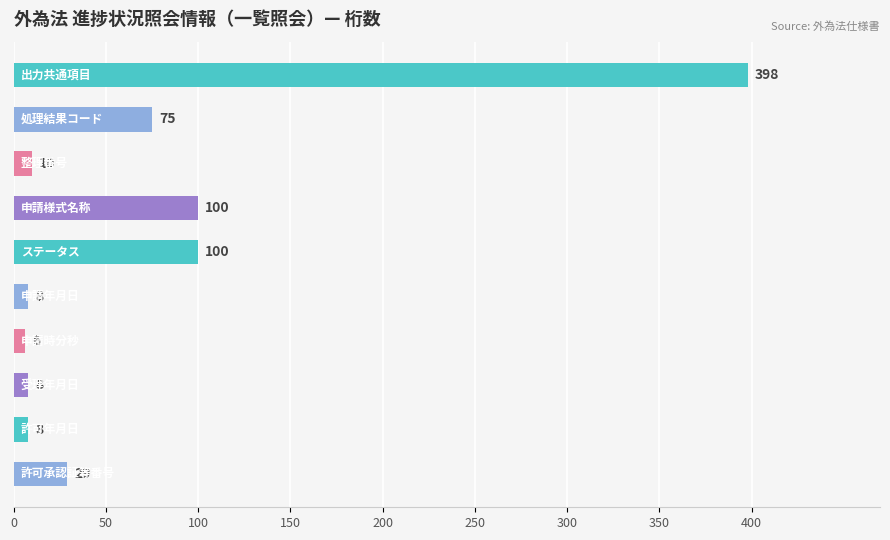

What is the smallest value displayed?

6